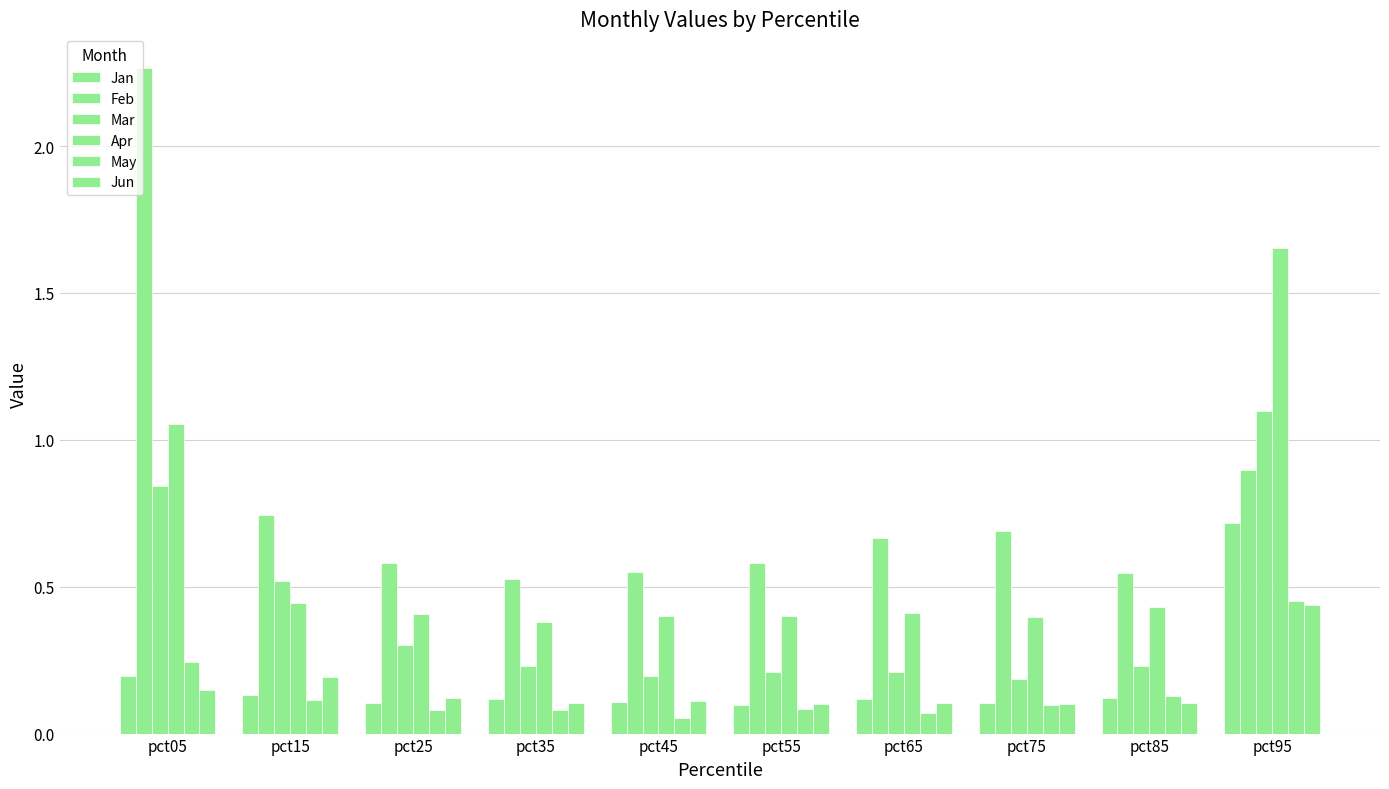

Is the value of Jun at pct75 greater than the value of May at pct55?

Yes